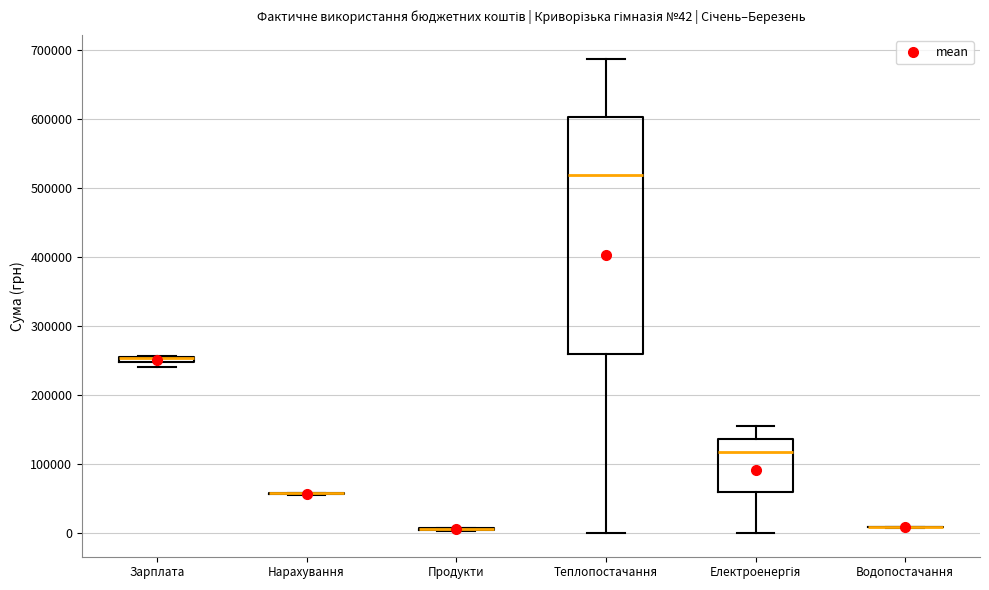

Which box is the tallest, from its lower edge to its upper edge?

Теплопостачання